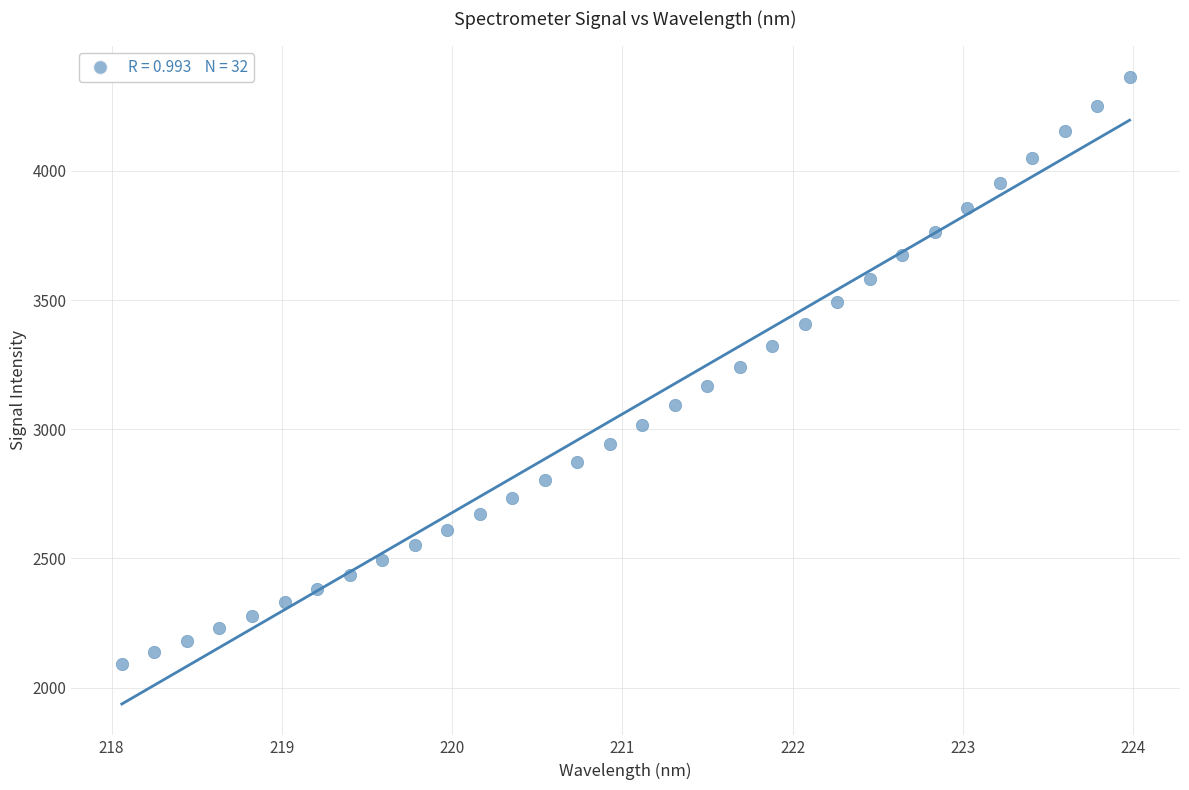

What is the range of Y values (max minus min)?

2271.7